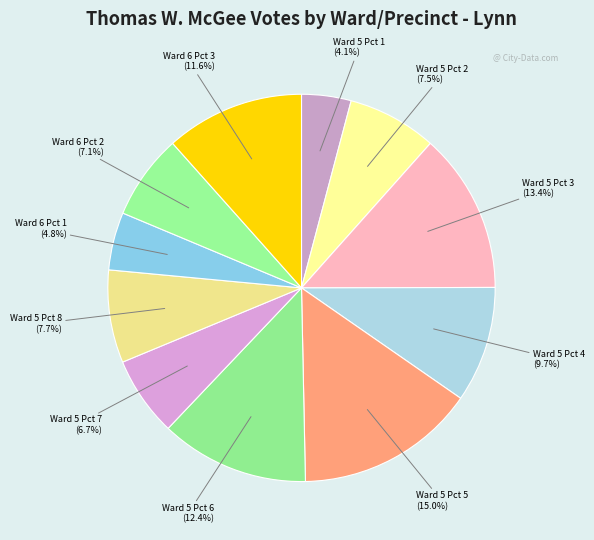

Rank the categories by value from lowest to highest.

Ward 5 Pct 1, Ward 6 Pct 1, Ward 5 Pct 7, Ward 6 Pct 2, Ward 5 Pct 2, Ward 5 Pct 8, Ward 5 Pct 4, Ward 6 Pct 3, Ward 5 Pct 6, Ward 5 Pct 3, Ward 5 Pct 5